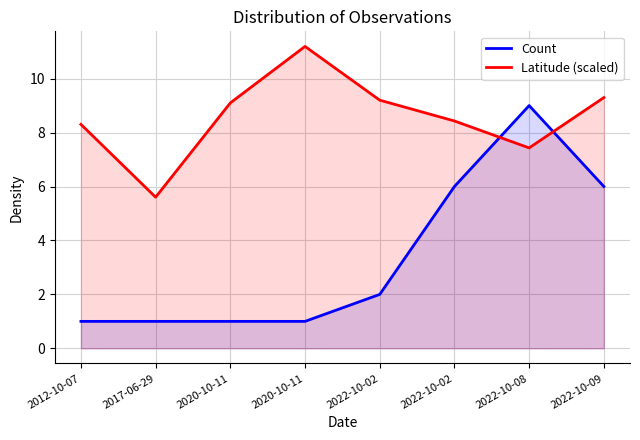

At 2022-10-02, list the series in order from largest to smallest.

Latitude (scaled), Count